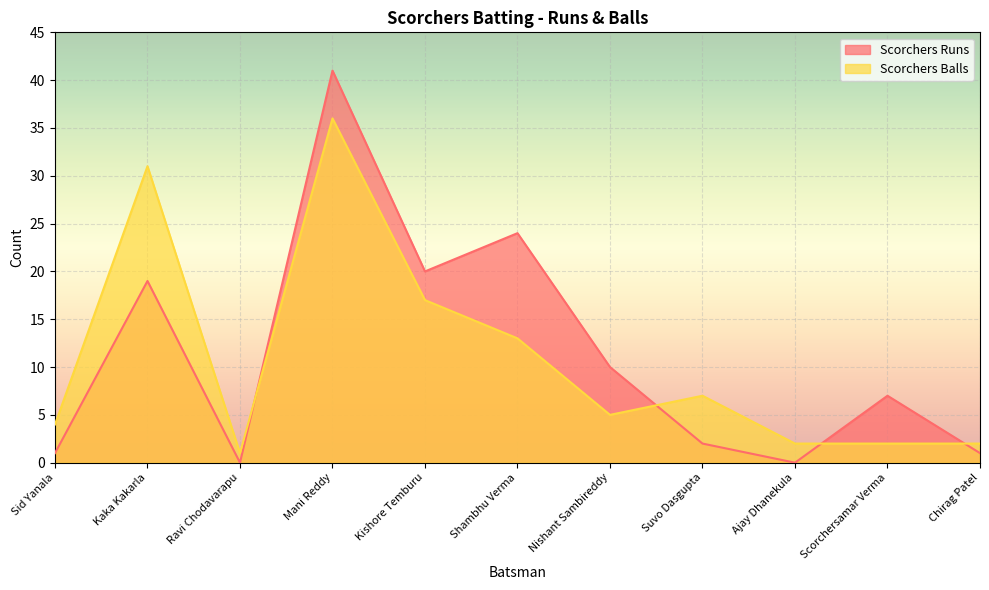

Between Nishant Sambireddy and Sid Yanala, which is larger?

Nishant Sambireddy